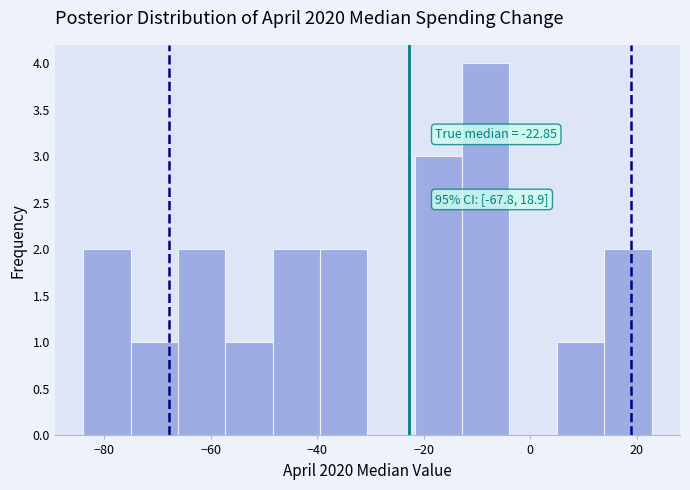

Which range on the x-axis has the tallest bar?

-12 to -4